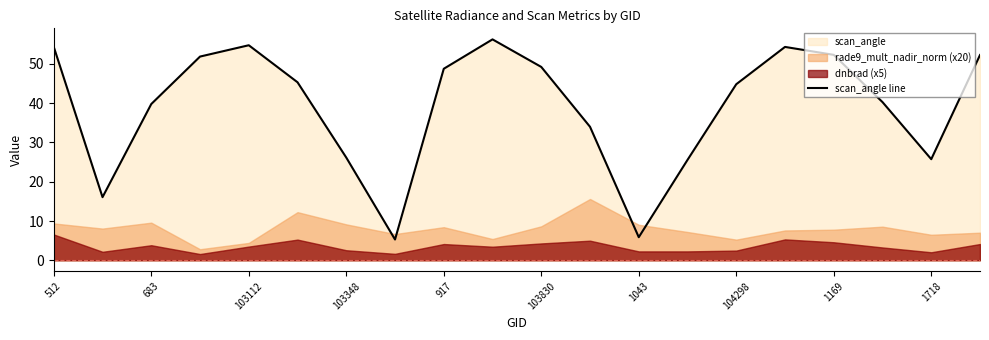

What is the lowest value of the scan_angle line series?

5.3